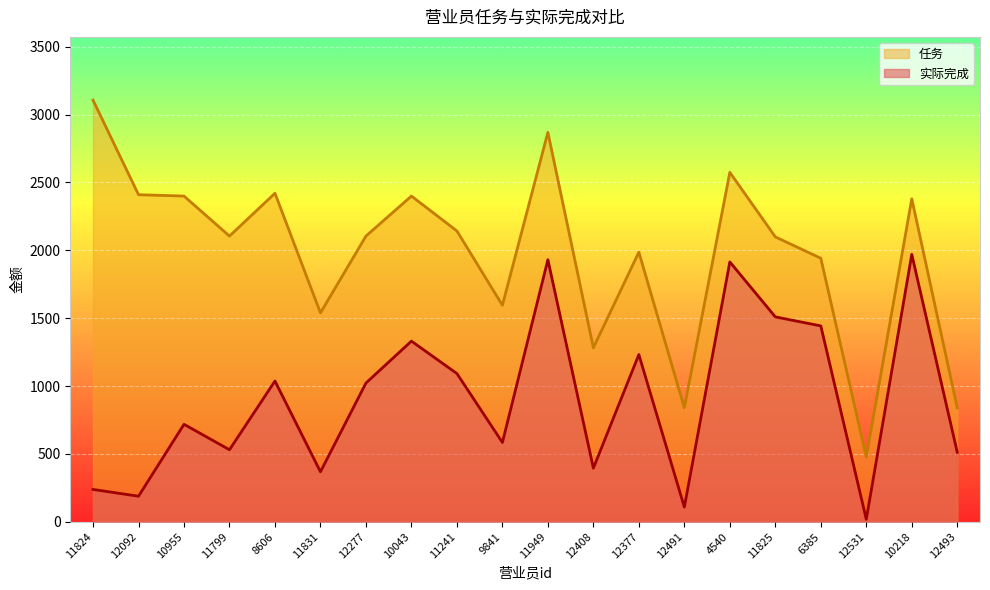

What is the label of the 19th point from the left?

10218